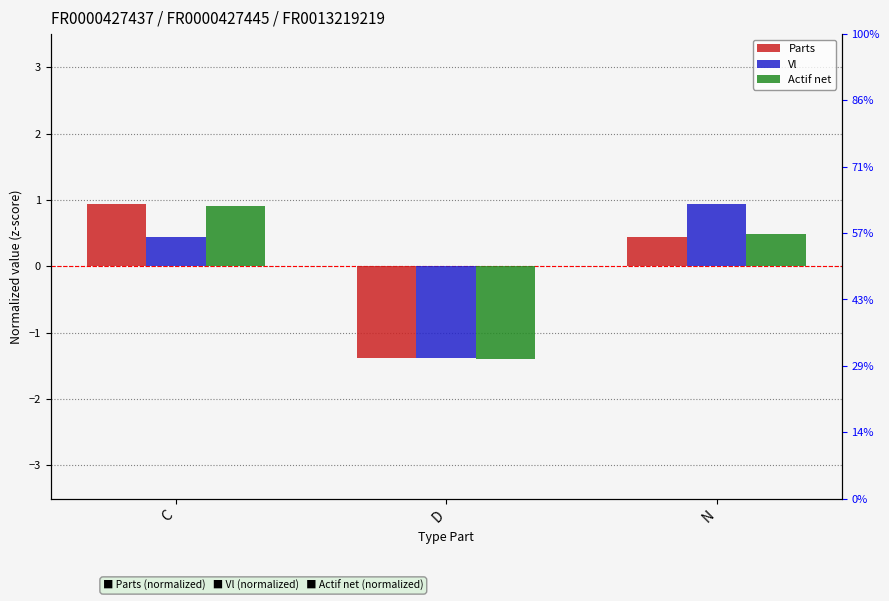

The Actif net series shows 1.6 at C. True or false?

False